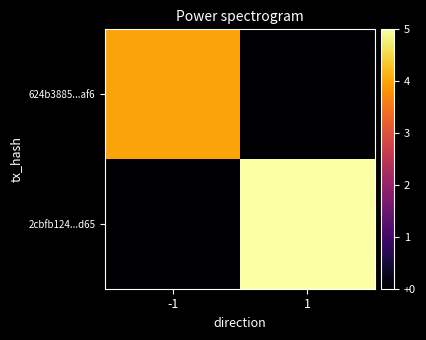

Reading right to left, extract all data points from this chart.

624b3885...af6: 1=0	-1=4
2cbfb124...d65: 1=5	-1=0